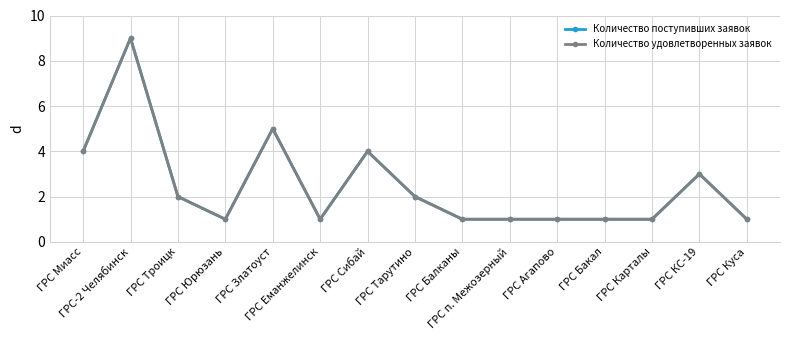

How many interior local peaks does the Количество удовлетворенных заявок series have?

4